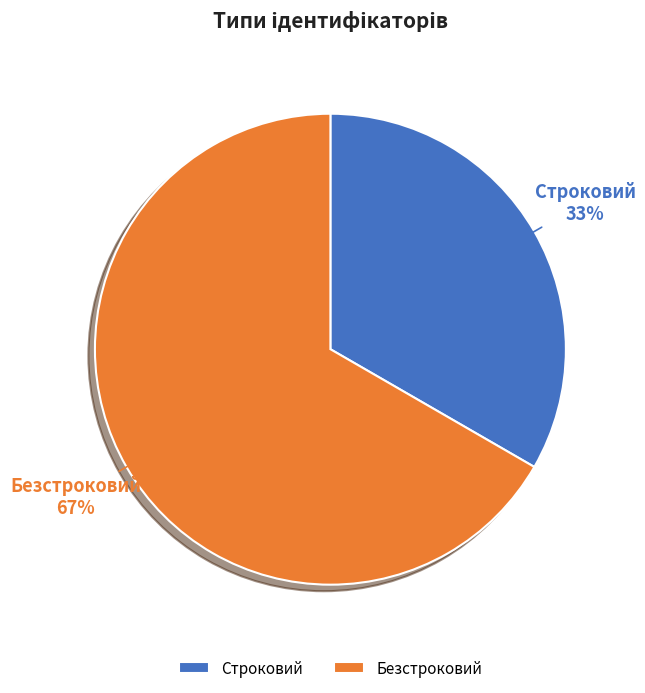

Which slice is the largest?

Безстроковий